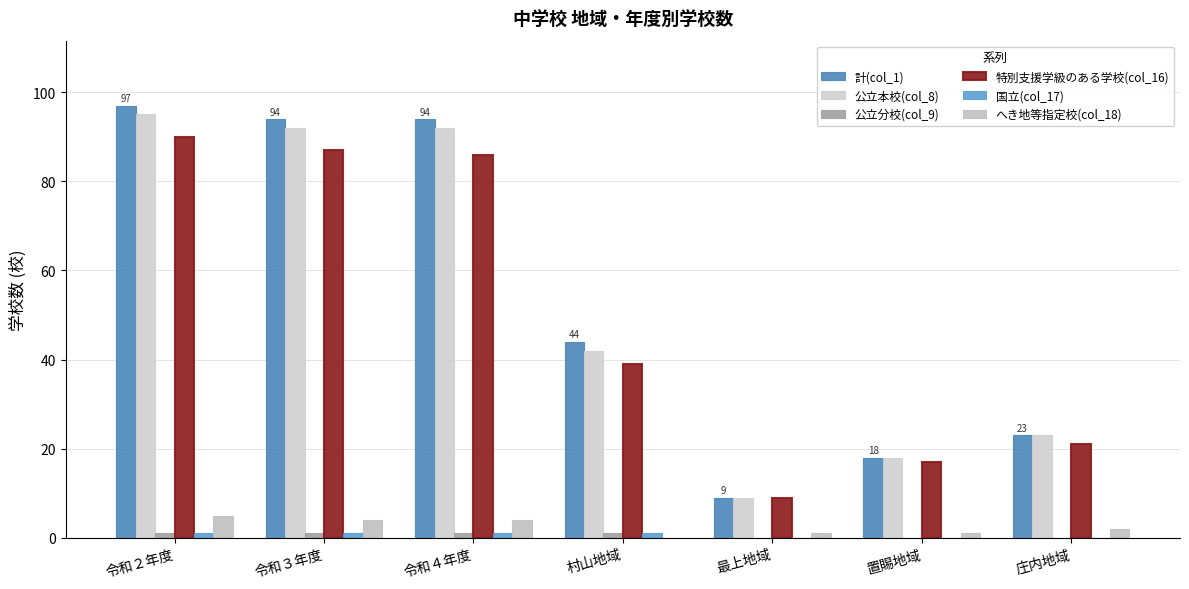

Reading right to left, transcribe all the data shown in this chart.

計(col_1): 23	18	9	44	94	94	97
公立本校(col_8): 23	18	9	42	92	92	95
公立分校(col_9): 0	0	0	1	1	1	1
特別支援学級のある学校(col_16): 21	17	9	39	86	87	90
国立(col_17): 0	0	0	1	1	1	1
へき地等指定校(col_18): 2	1	1	0	4	4	5